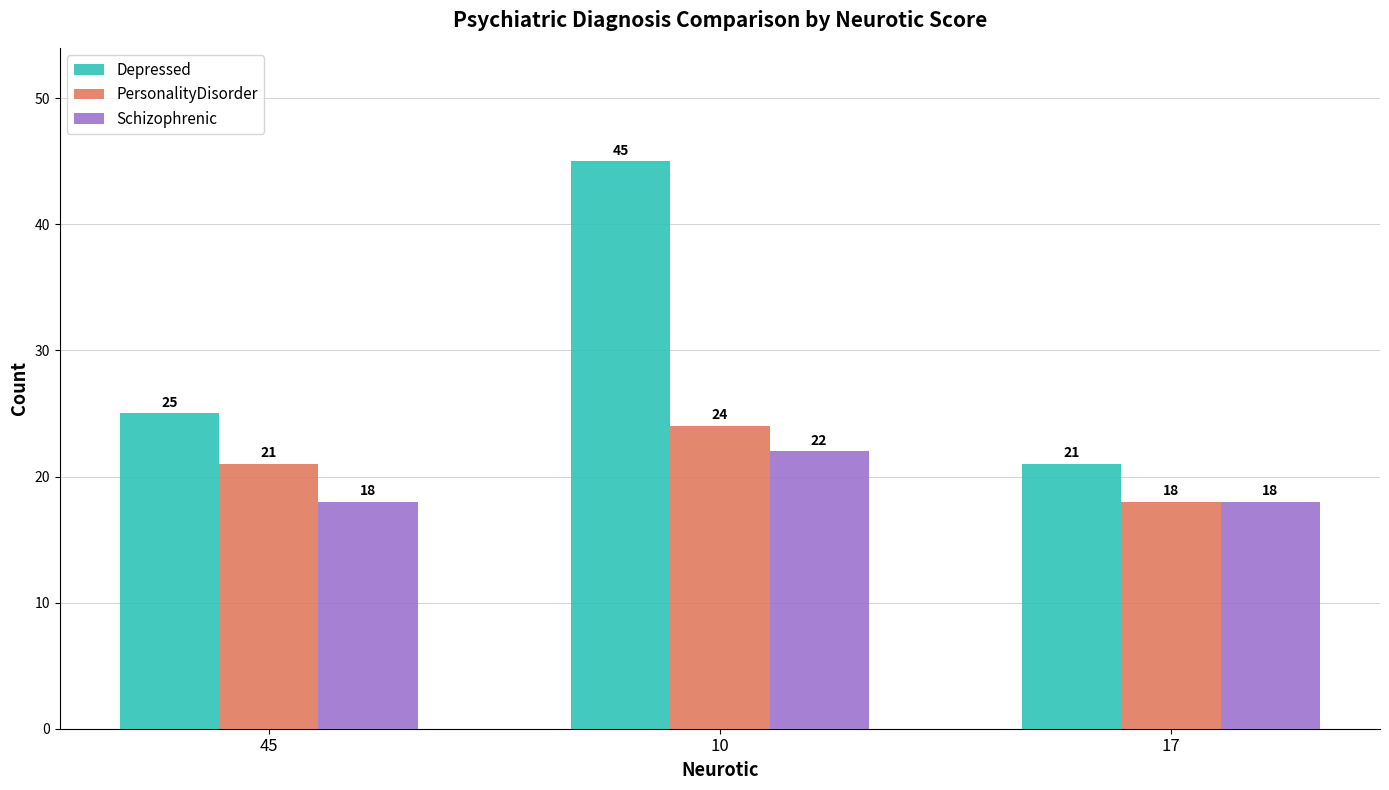

What value does the Depressed series have at 17, to the nearest 5?

20